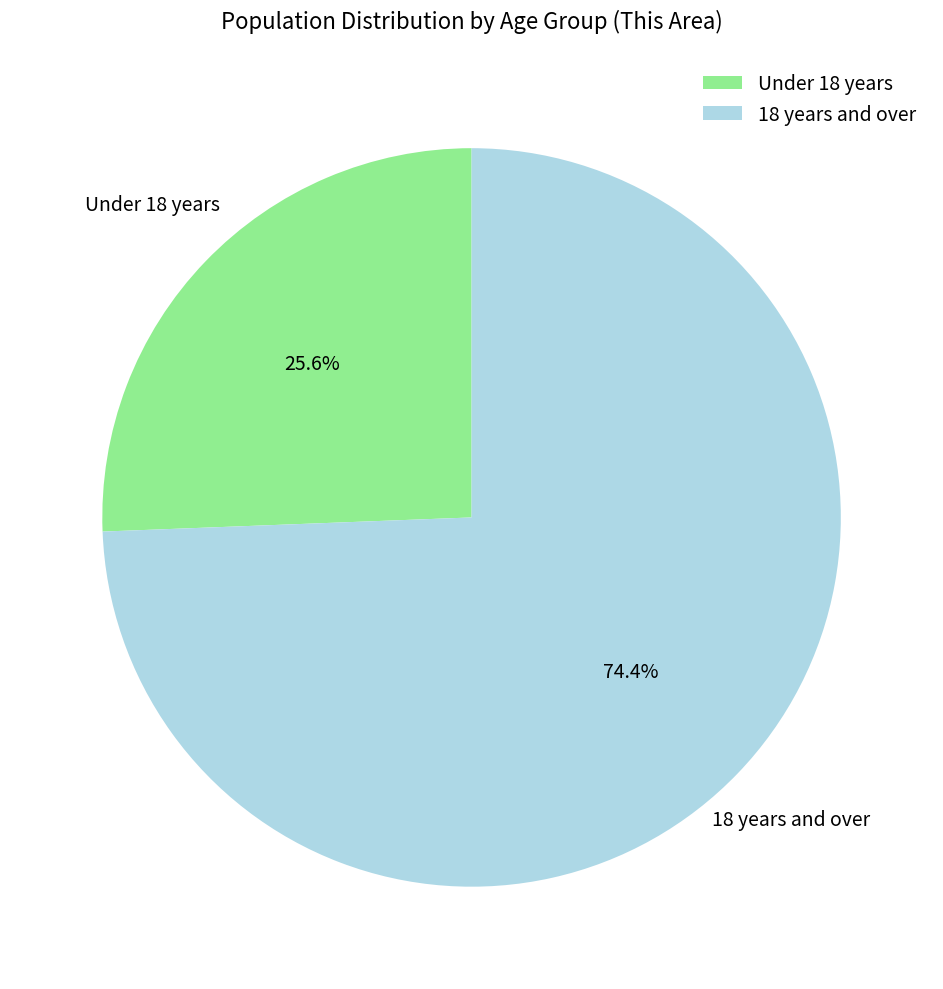

Rank the categories by value from highest to lowest.

18 years and over, Under 18 years